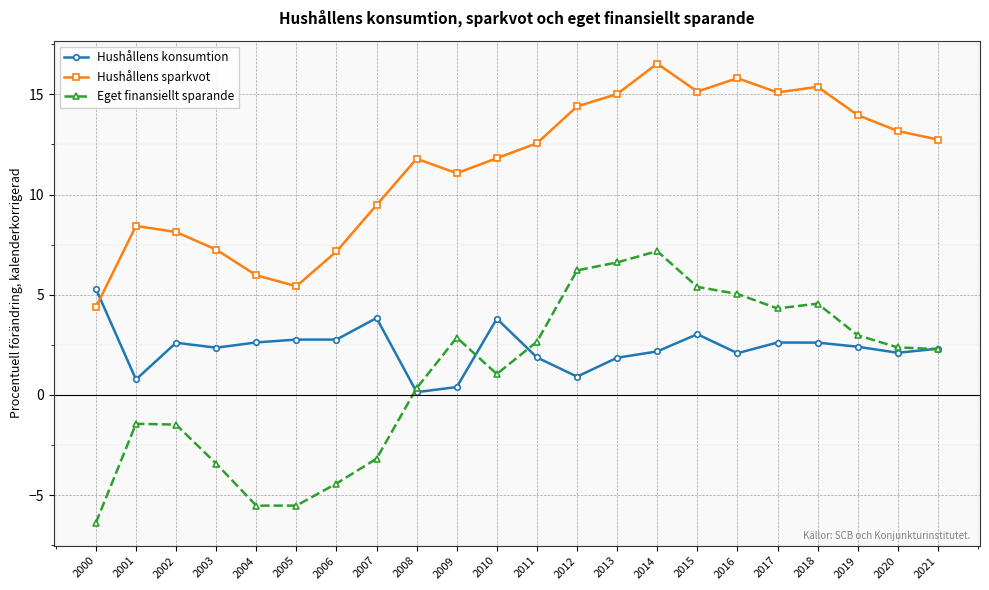

The value of Hushållens sparkvot at 2021 is 12.7. True or false?

True